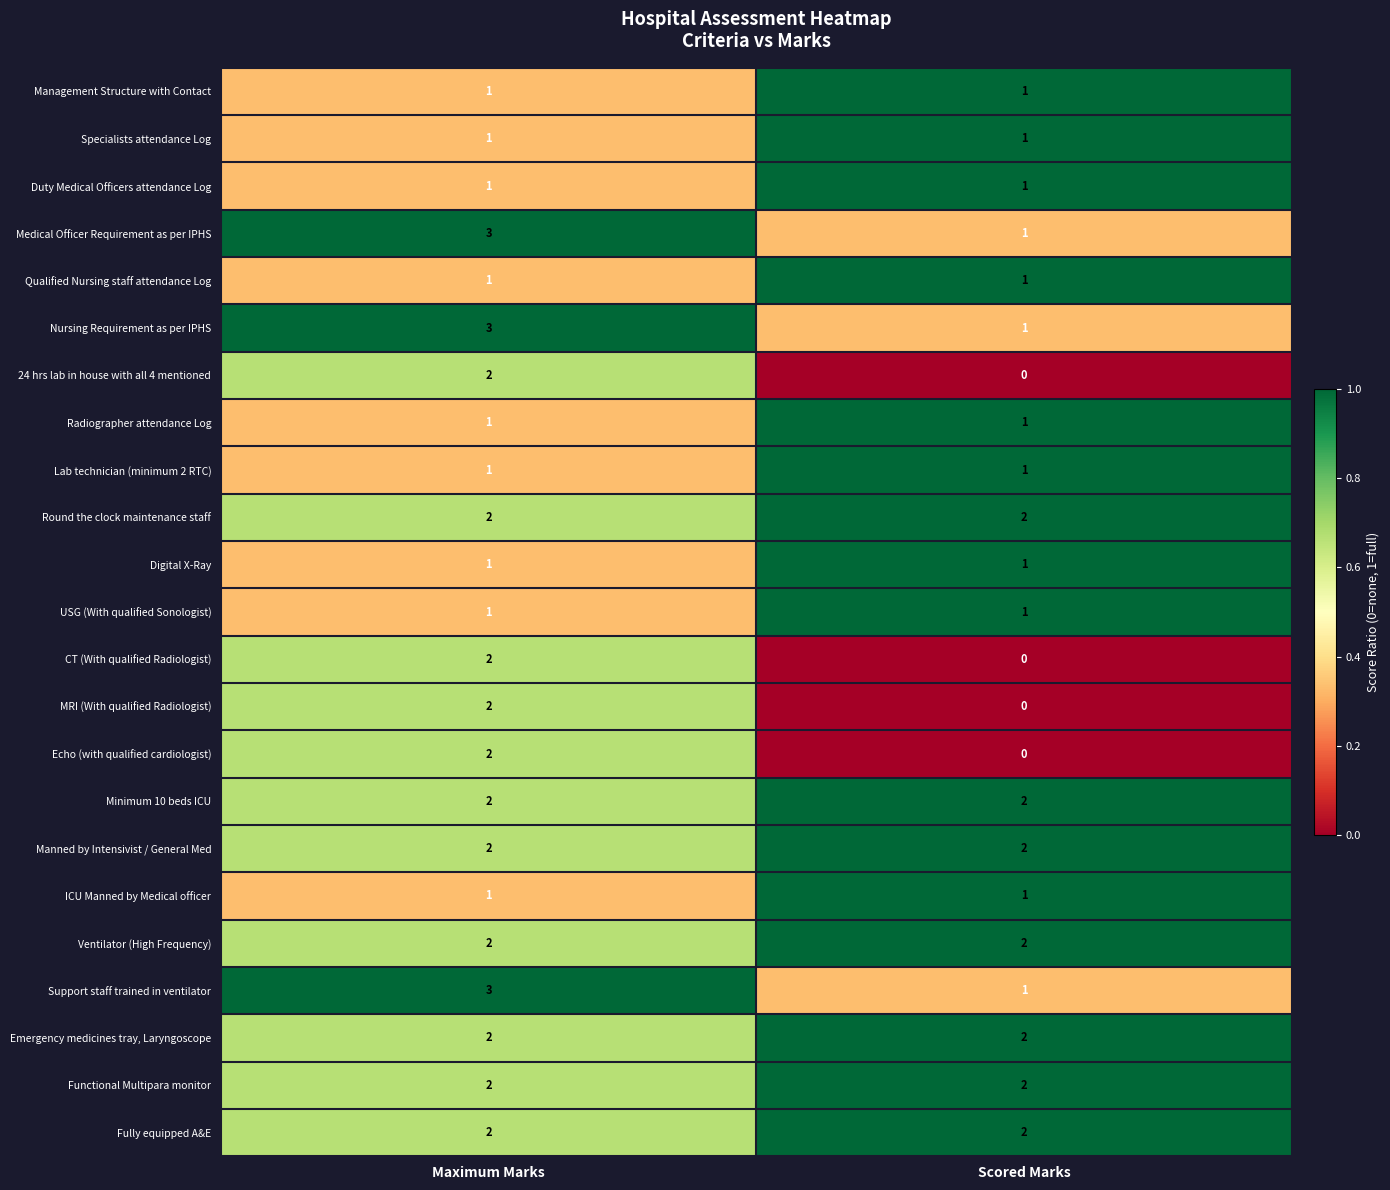

List the labels in order of 24 hrs lab in house with all 4 mentioned value, largest first.

Maximum Marks, Scored Marks